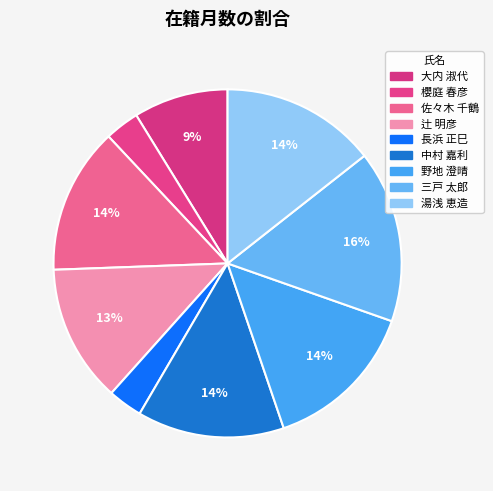

What is the smallest slice in the pie chart?

櫻庭 春彦